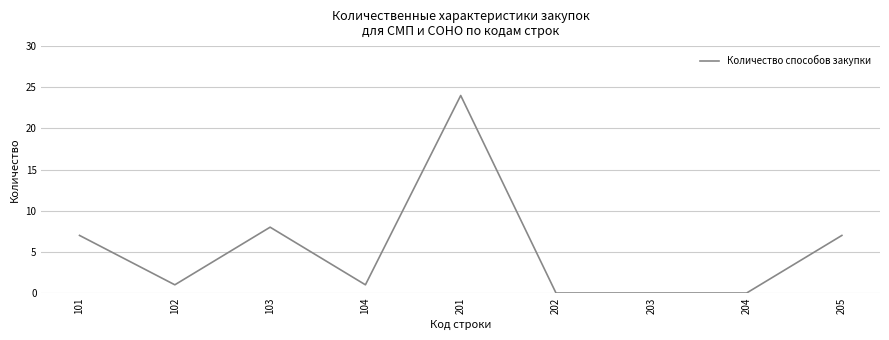

Between 204 and 104, which is larger?

104